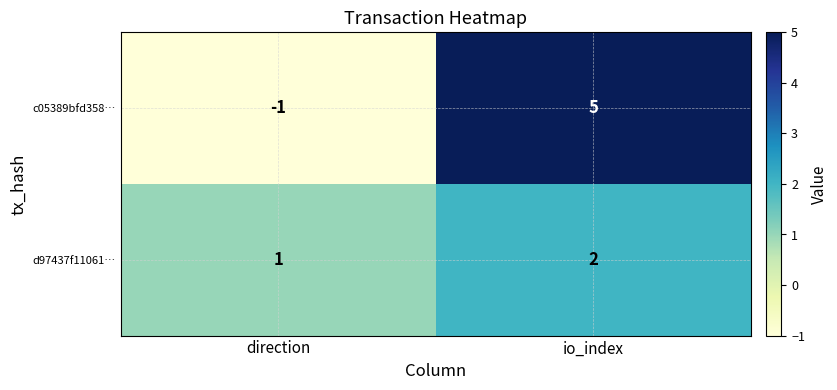

List the series in order of their peak value, highest first.

c05389bfd358…, d97437f11061…